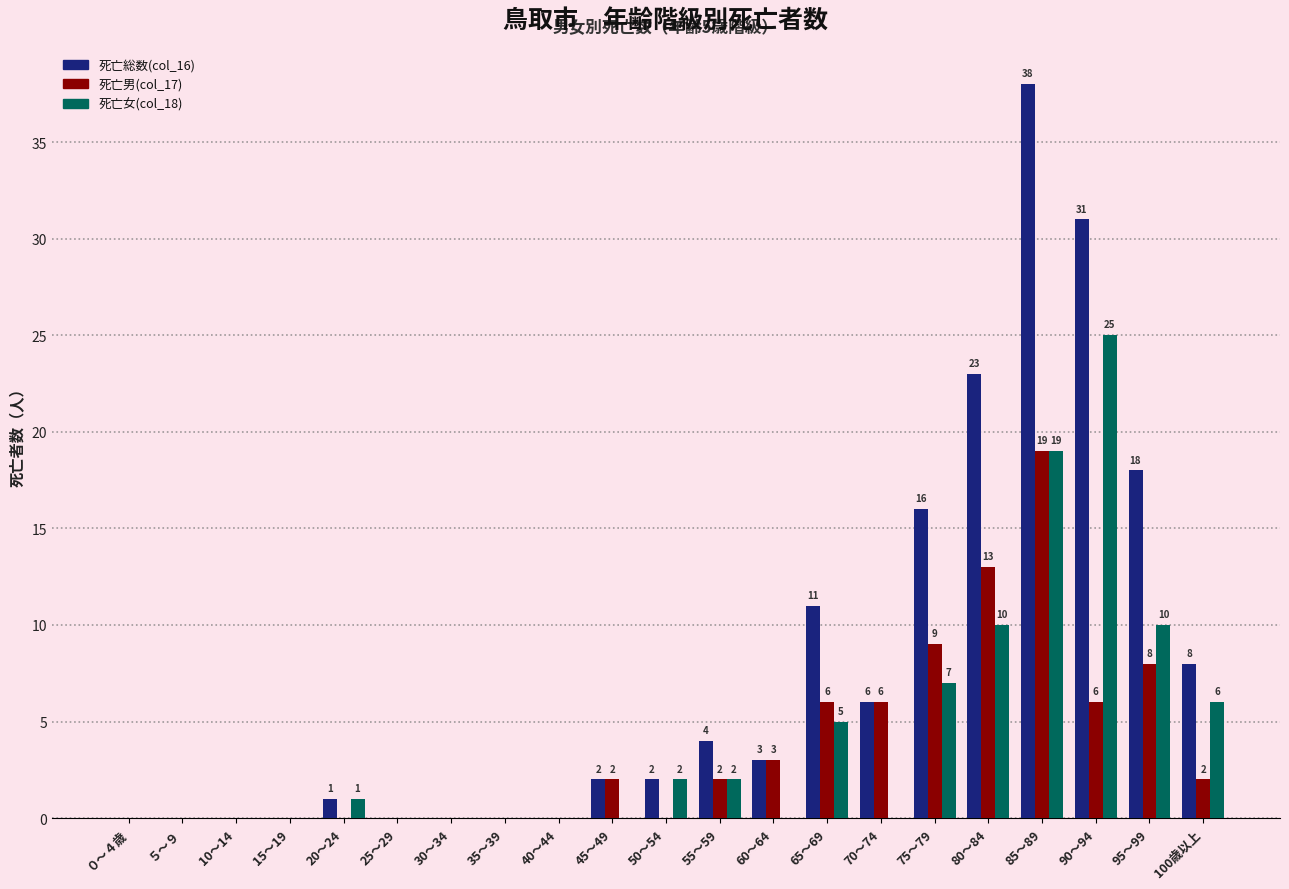

Which series has the largest total across all categories?

死亡総数(col_16)